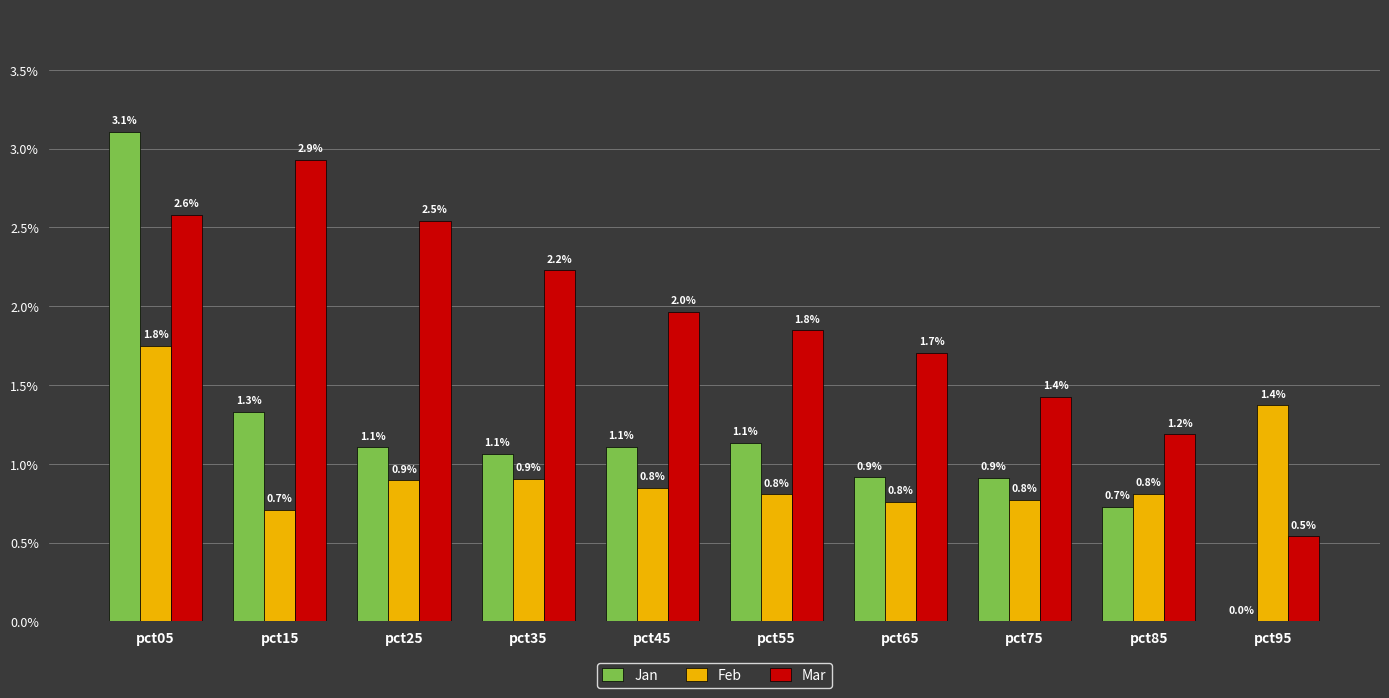

What is the approximate value of Mar at pct05?

2.6